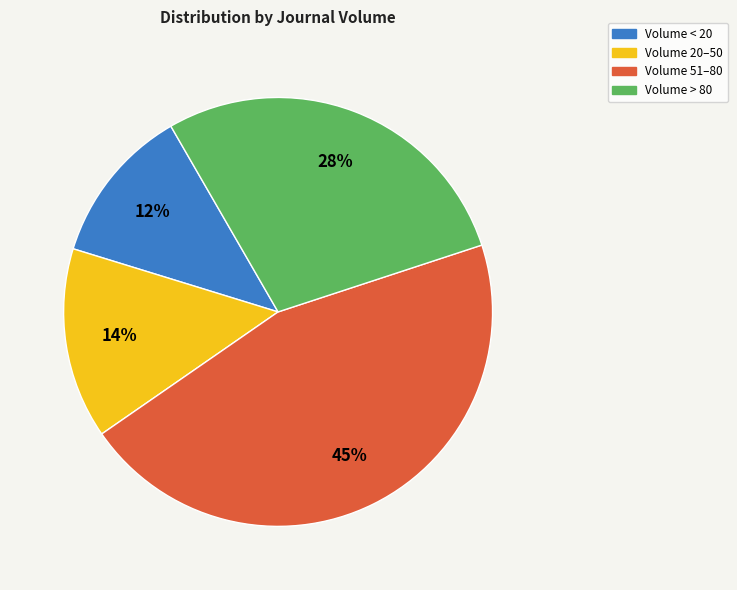

Does Volume < 20 represent more than half of the total?

No